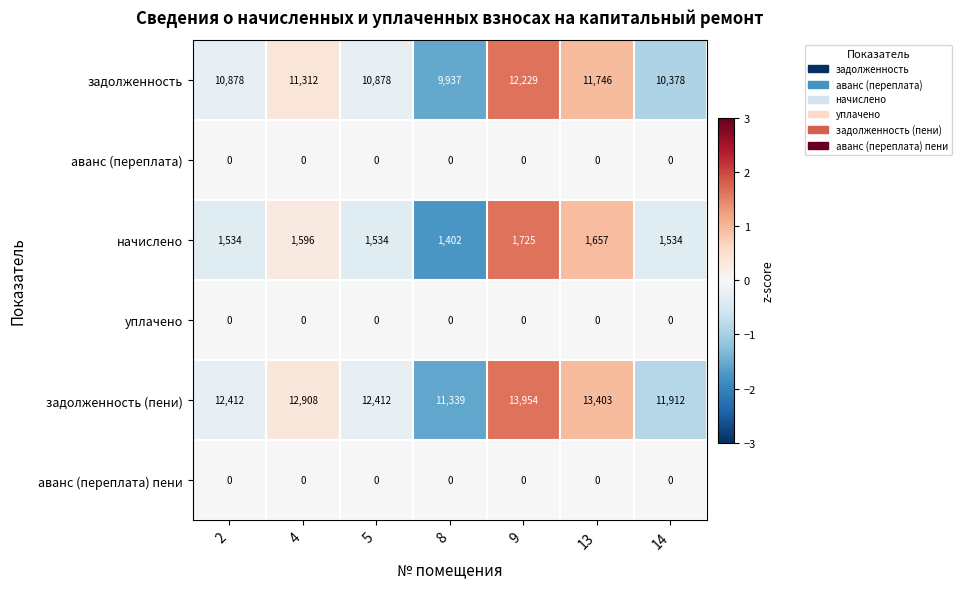

What is the approximate value of задолженность at 8?

9937